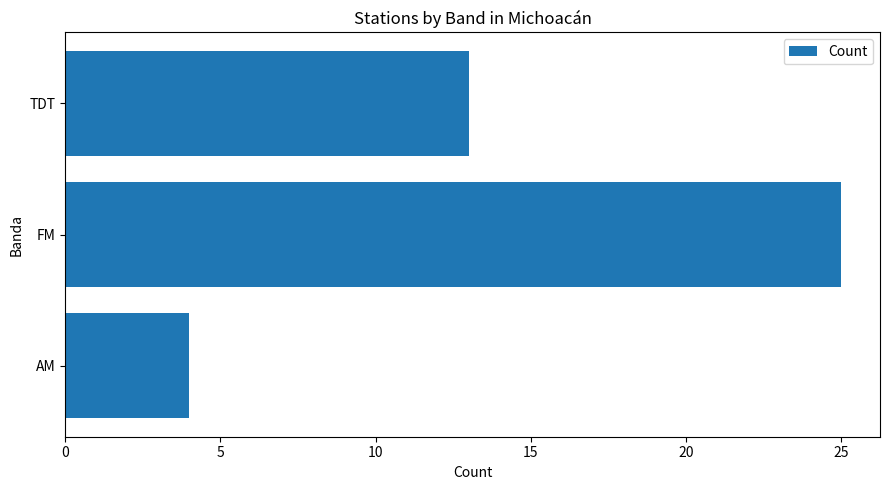

What is the approximate value at TDT?

13